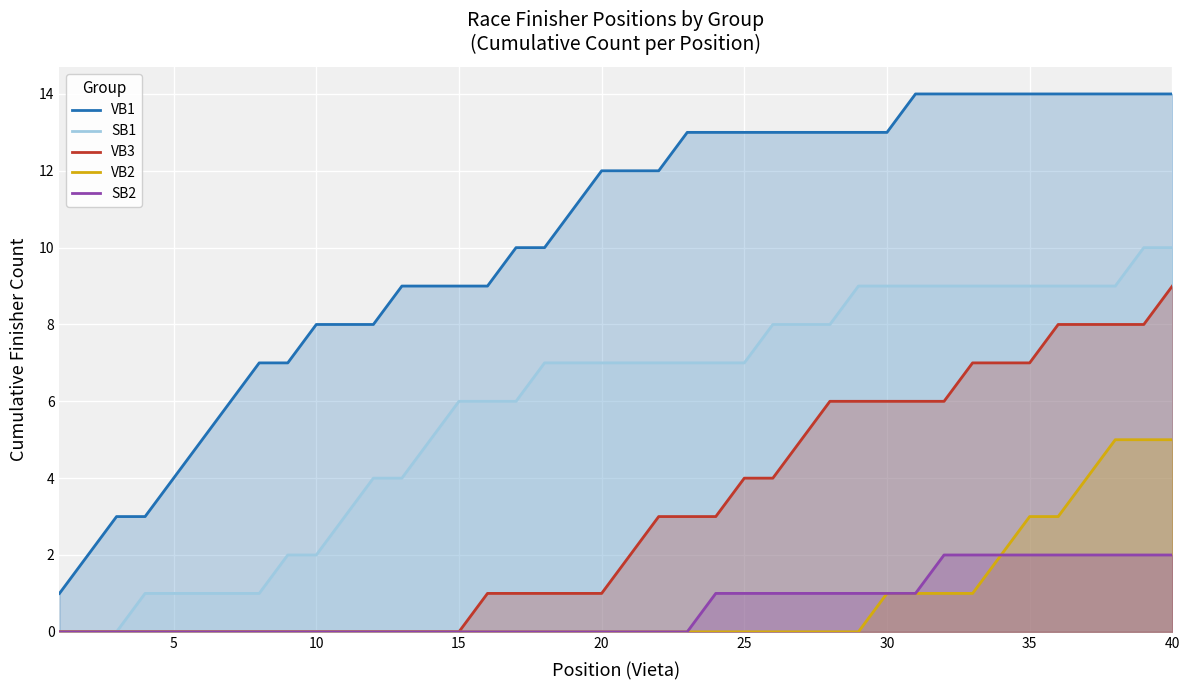

How many lines are shown in the chart?

5